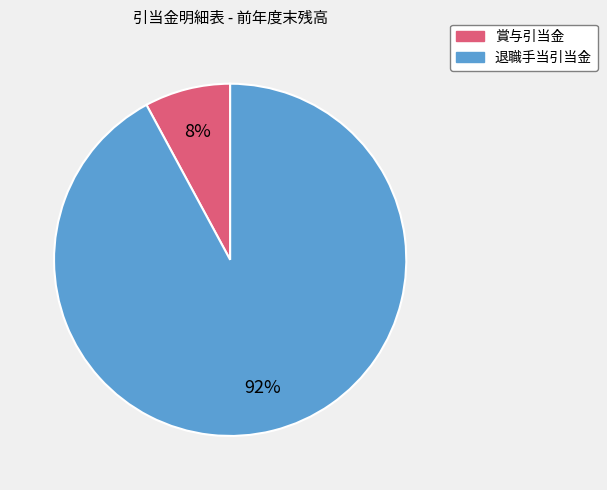

Is it true that 賞与引当金 is 20% of the pie?

False